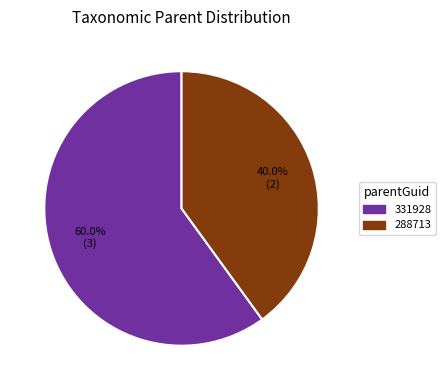

Approximately how many times larger is the value at 288713 compared to 331928?

0.7